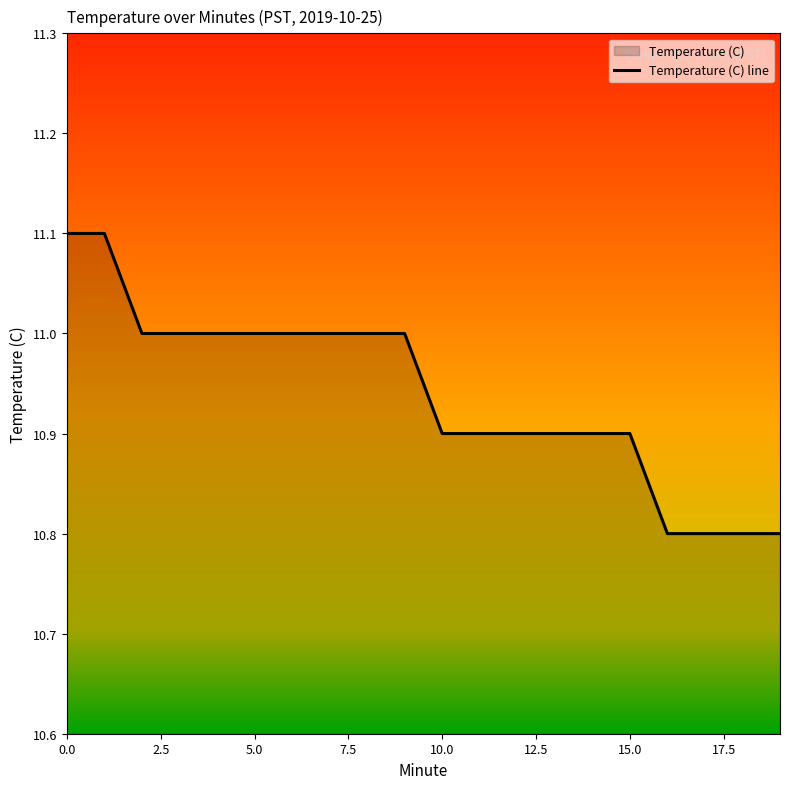

Read the value at 10.0.

10.9